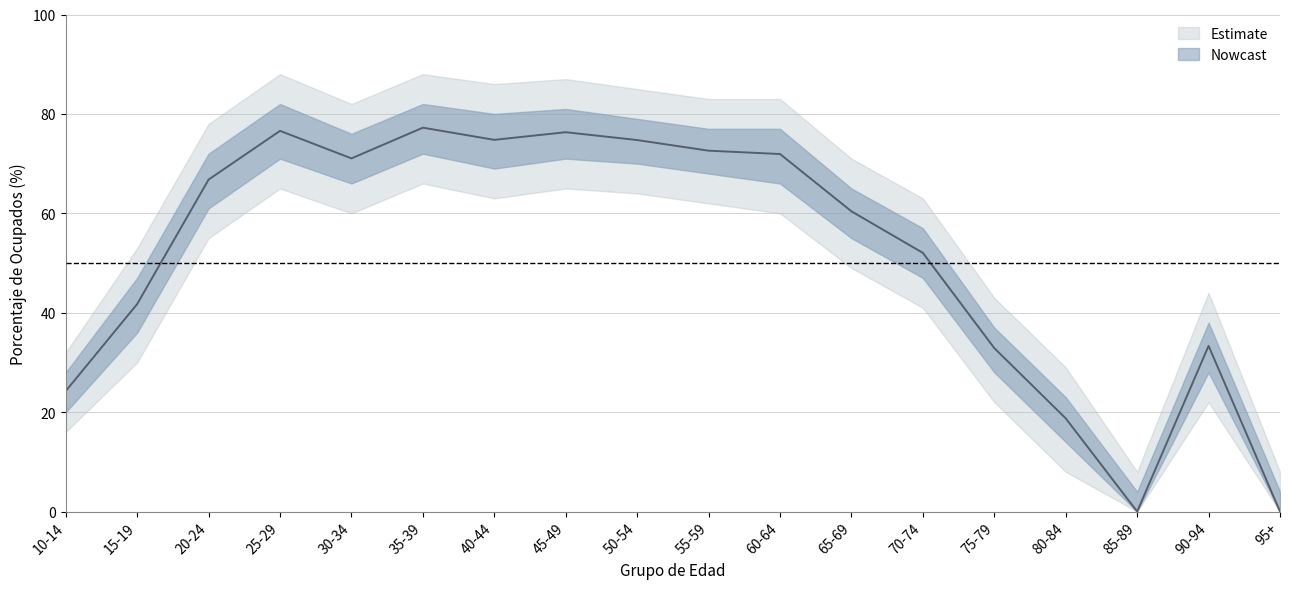

Where does the Ocupado_upper2 series first go above 78?

25-29